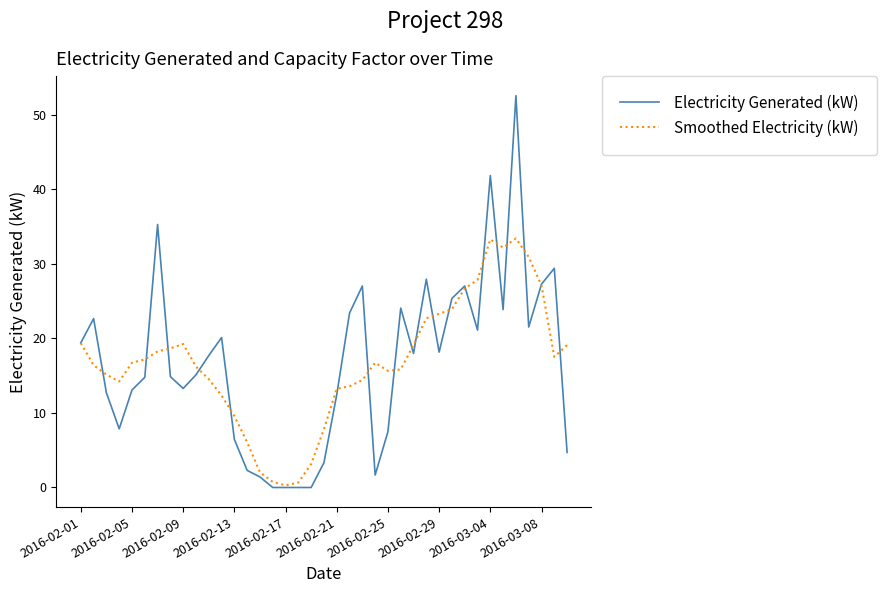

What is the highest value of the Smoothed Electricity (kW) series?

33.4